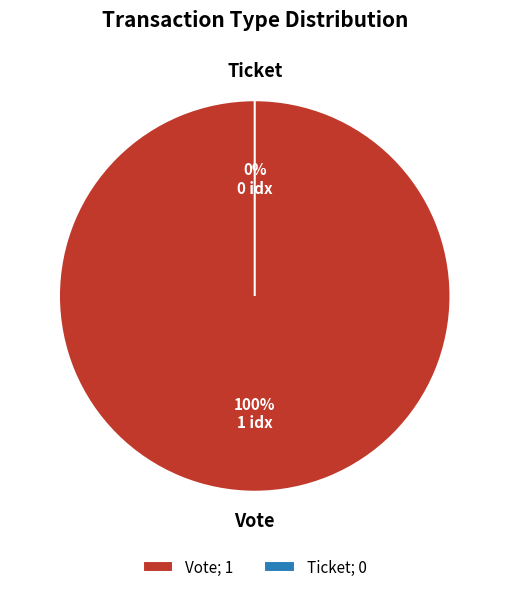

How many slices are in this pie chart?

2